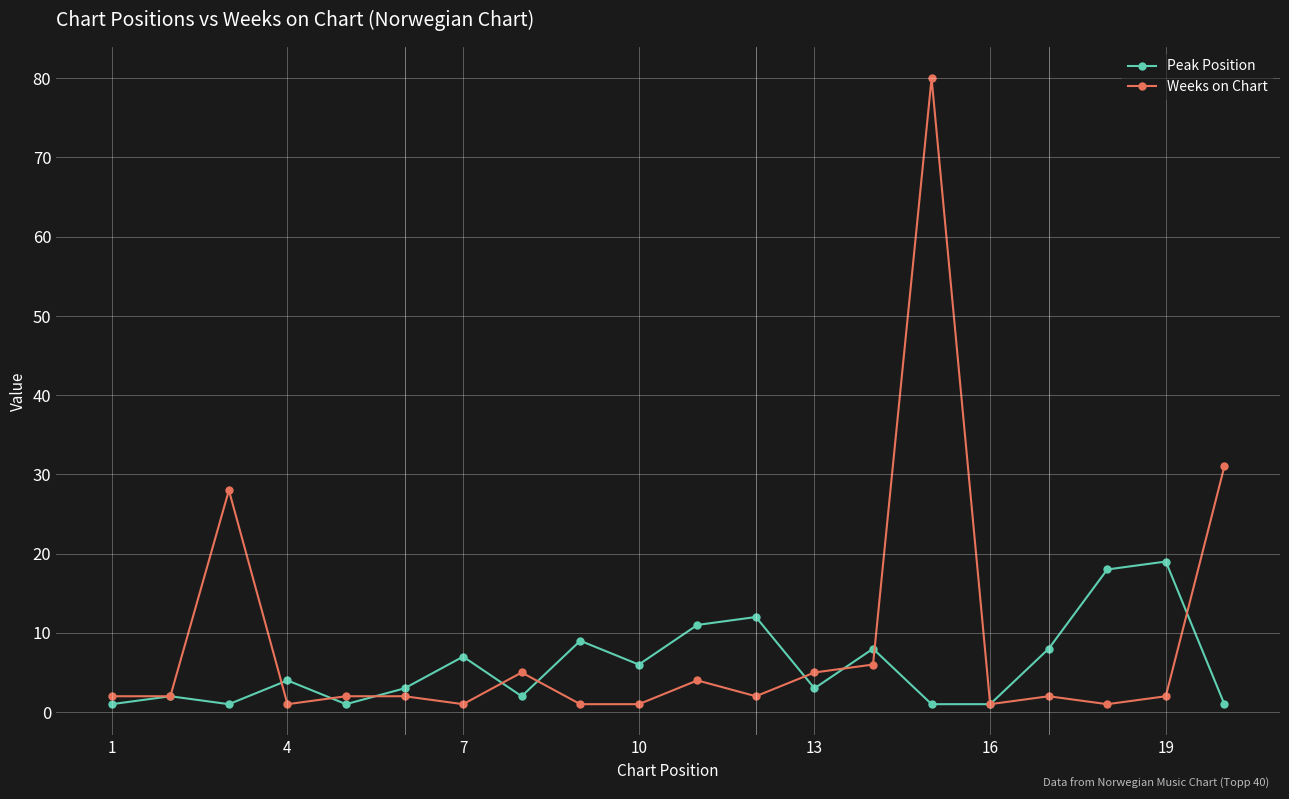

Reading right to left, extract all data points from this chart.

Peak Position: 1	19	18	8	1	1	8	3	12	11	6	9	2	7	3	1	4	1	2	1
Weeks on Chart: 31	2	1	2	1	80	6	5	2	4	1	1	5	1	2	2	1	28	2	2